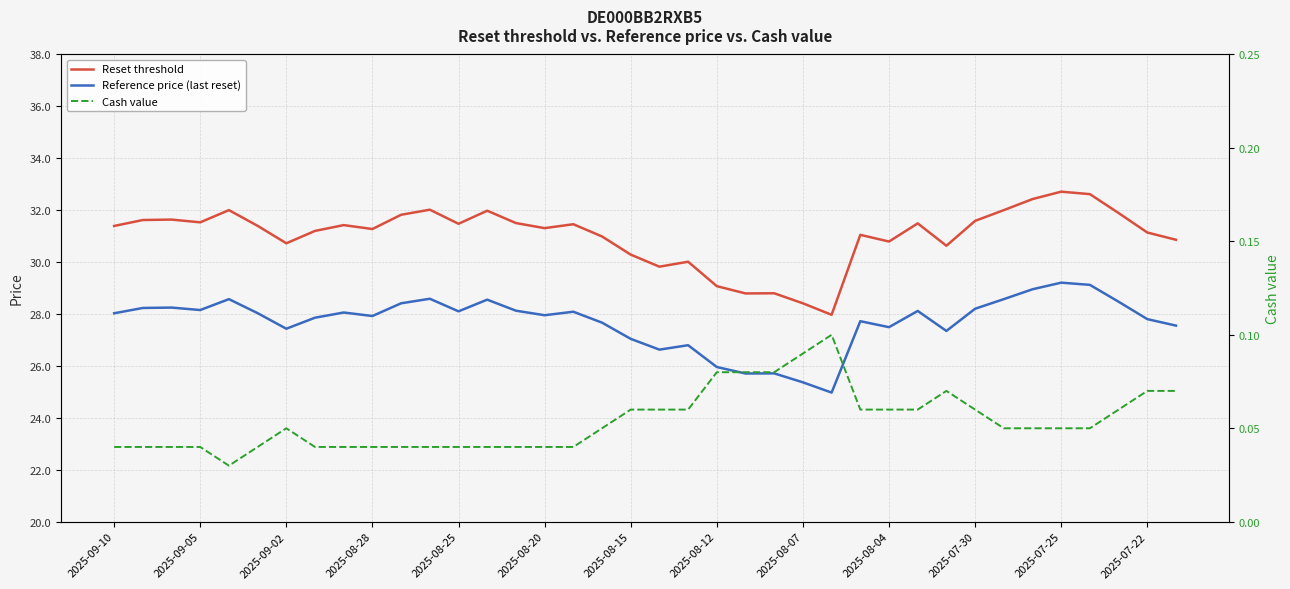

Count the number of data series in this chart.

3